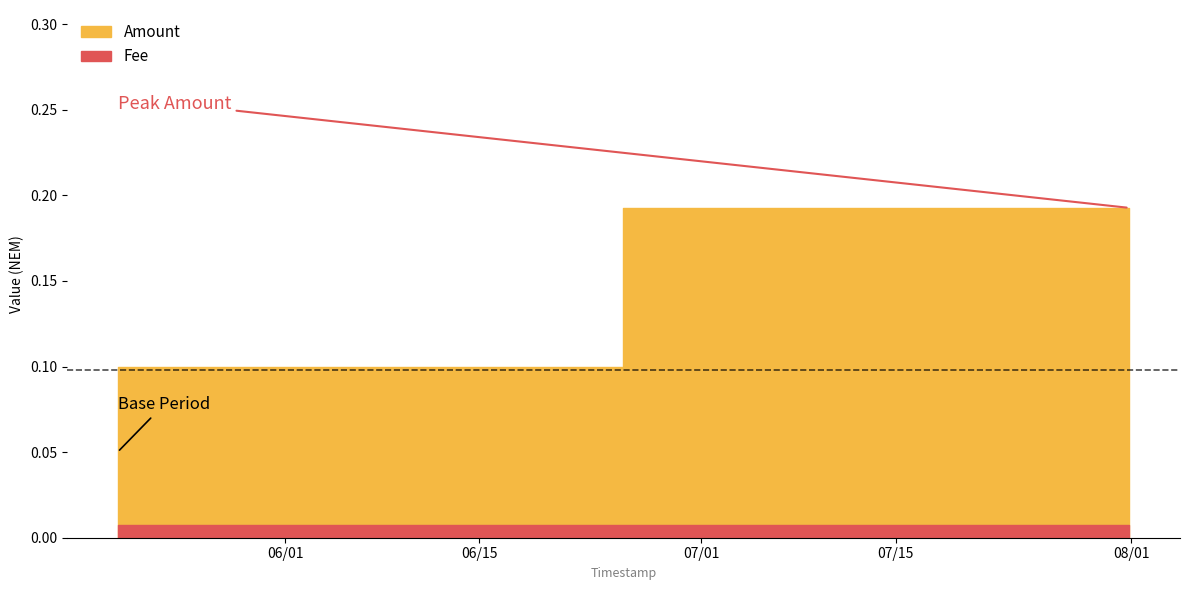

What is the maximum value shown in the chart?

0.2